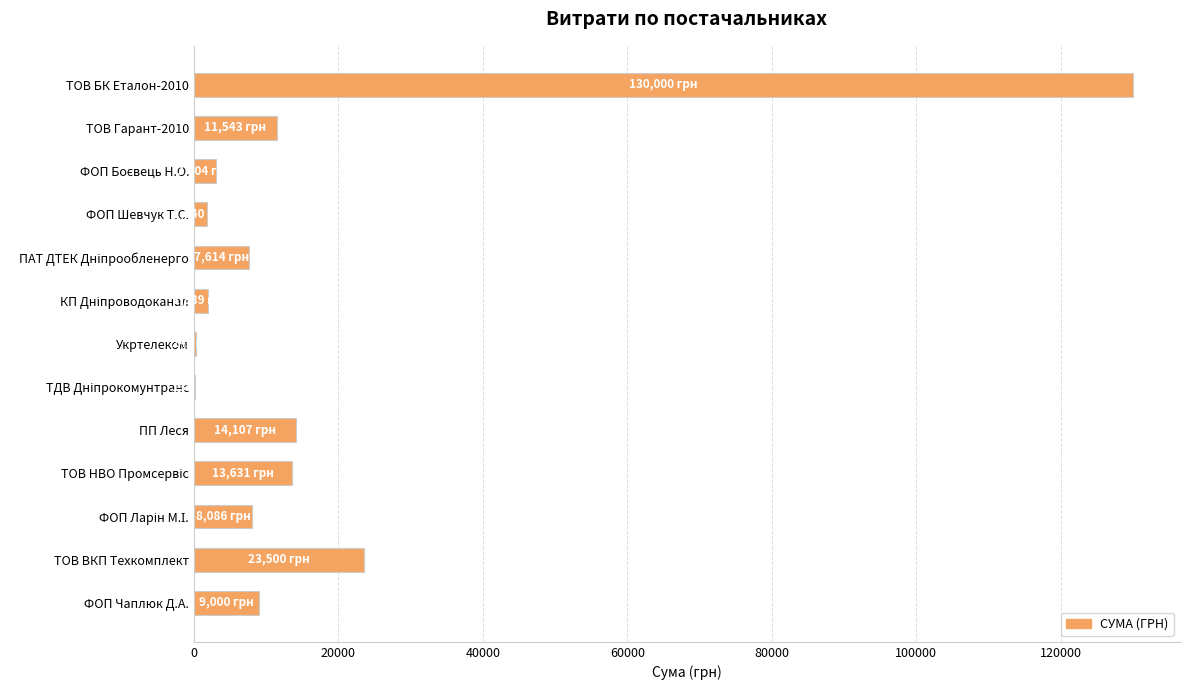

At which label is the value closest to 65067?

ТОВ ВКП Техкомплект